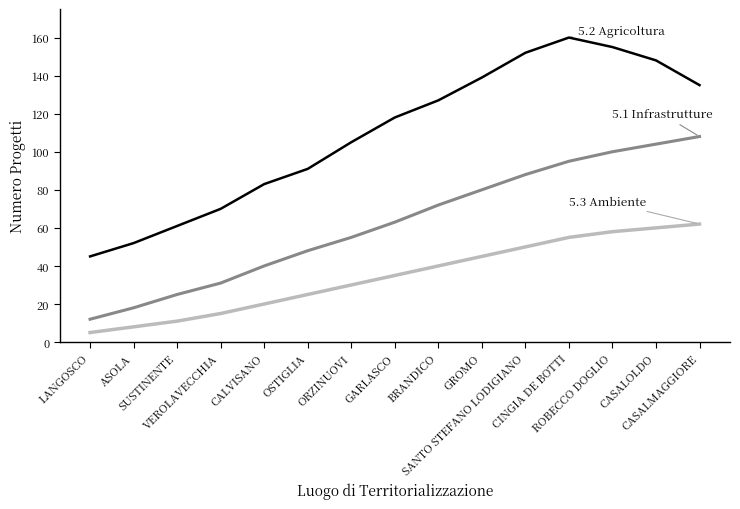

What is the greatest value displayed?

160